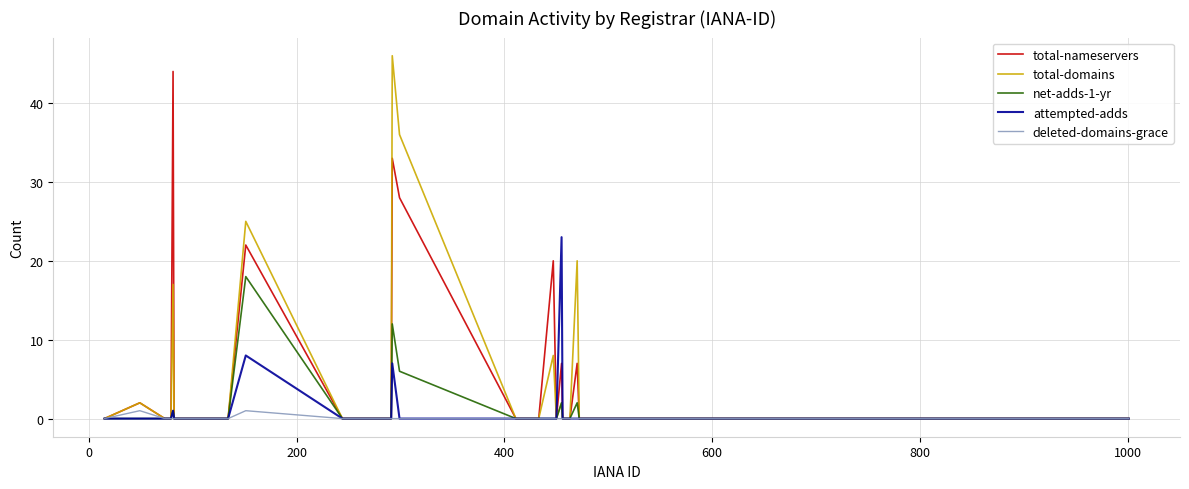

What is the difference between the maximum and minimum values in the net-adds-1-yr series?

18